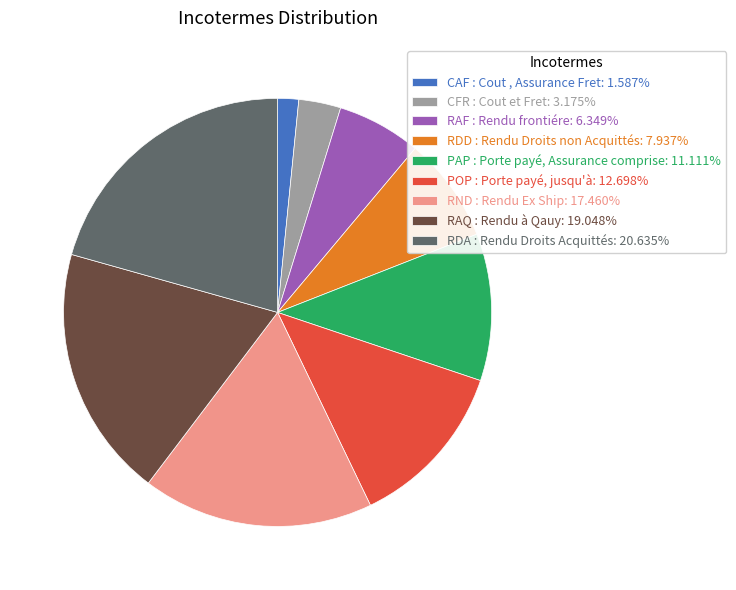

Rank the categories by value from lowest to highest.

CAF : Cout , Assurance Fret, CFR : Cout et Fret, RAF : Rendu frontiére, RDD : Rendu Droits non Acquittés, PAP : Porte payé, Assurance comprise, POP : Porte payé, jusqu'à, RND : Rendu Ex Ship, RAQ : Rendu à Qauy, RDA : Rendu Droits Acquittés